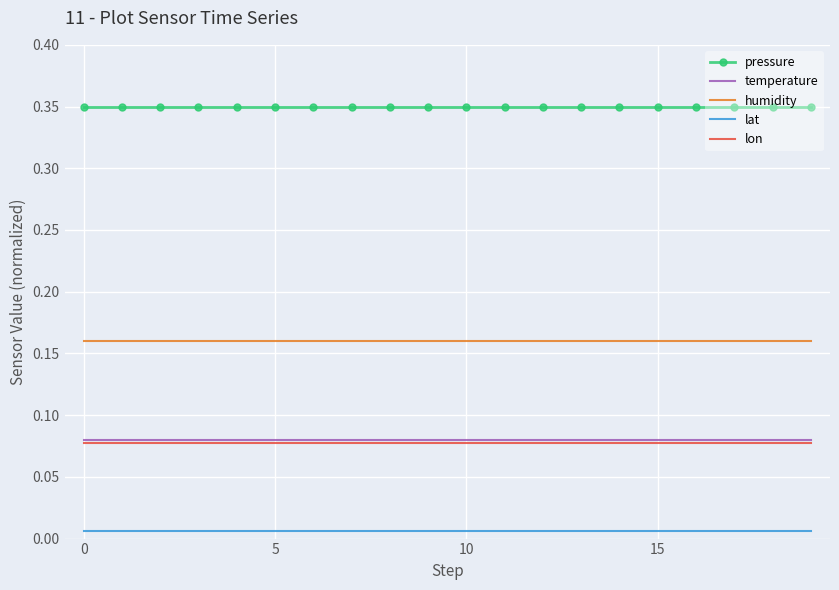

What is the sum of all humidity values?

3.2